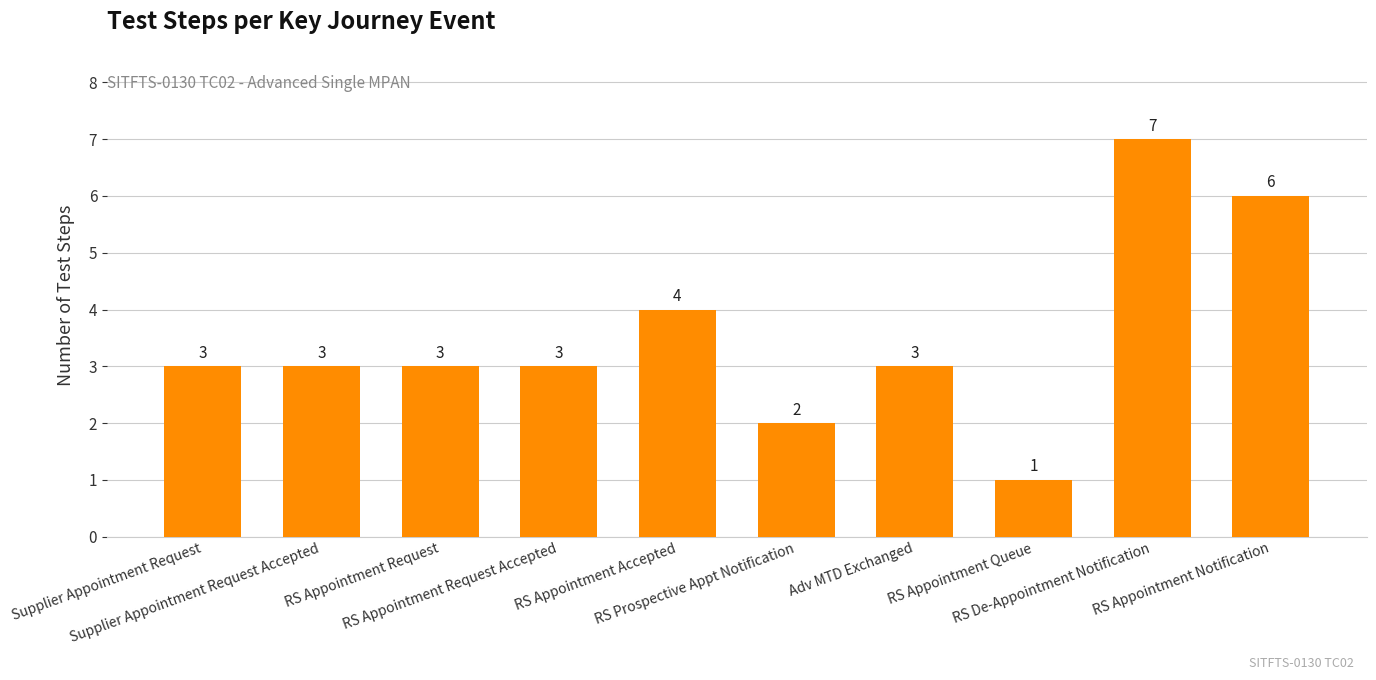

What is the greatest value displayed?

7